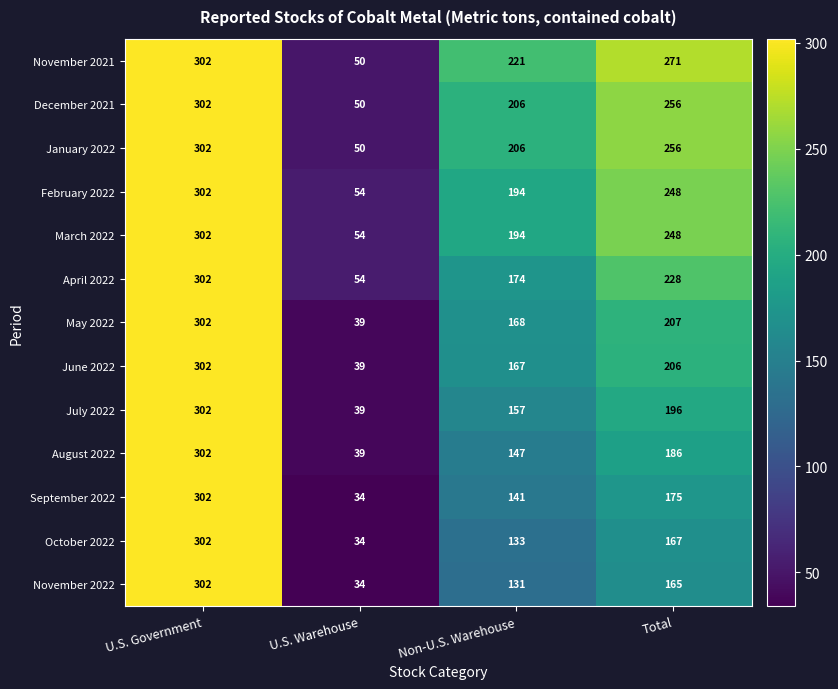

At how many categories does at least one series exceed 152?

3